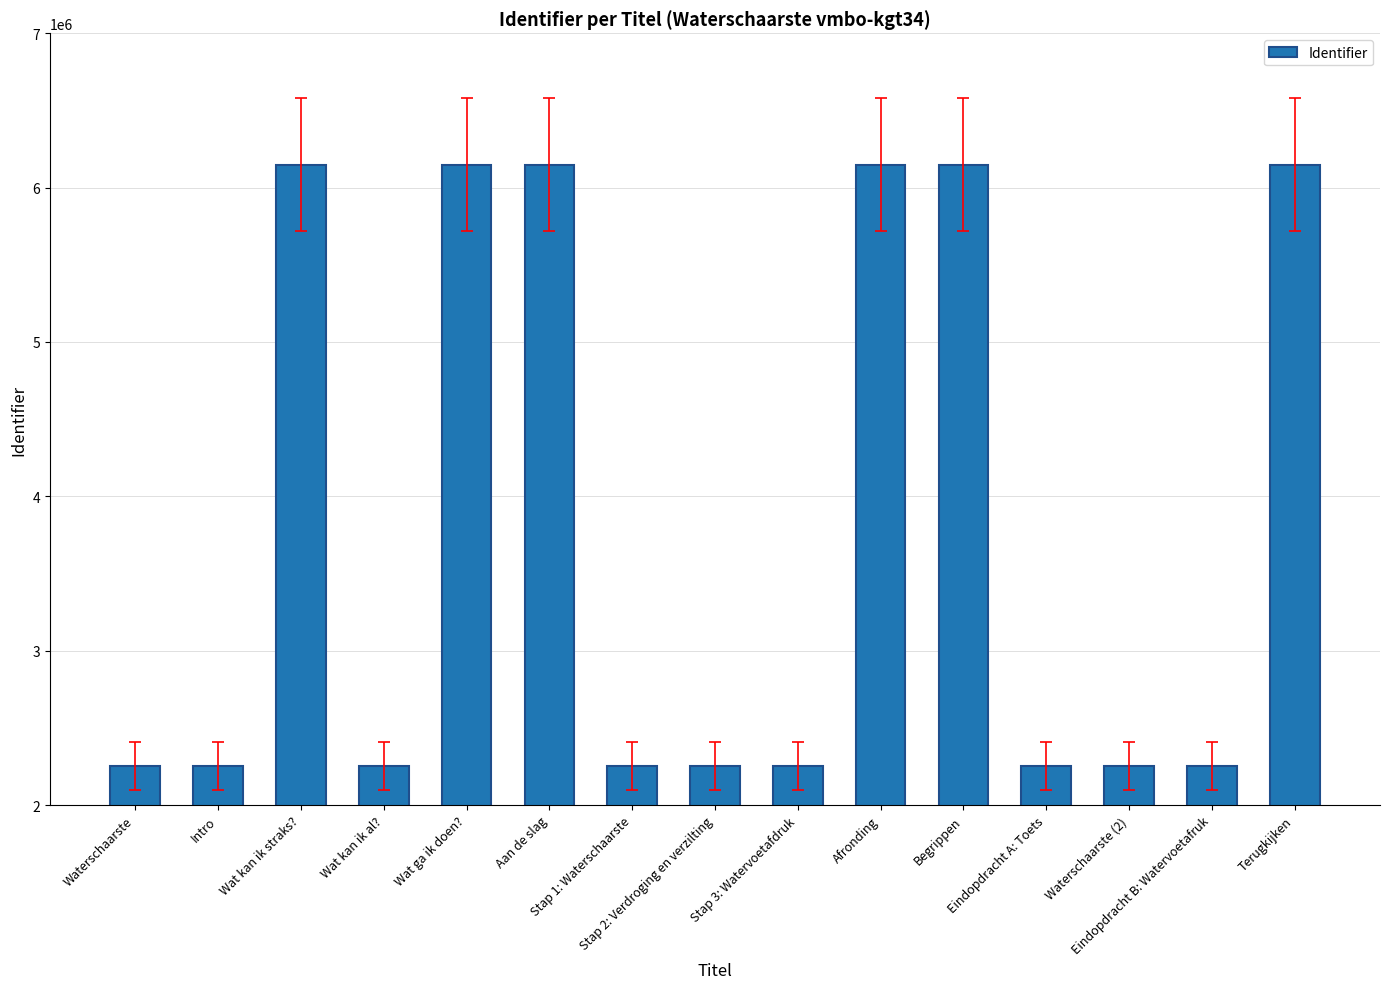

What is the smallest value displayed?

2252657